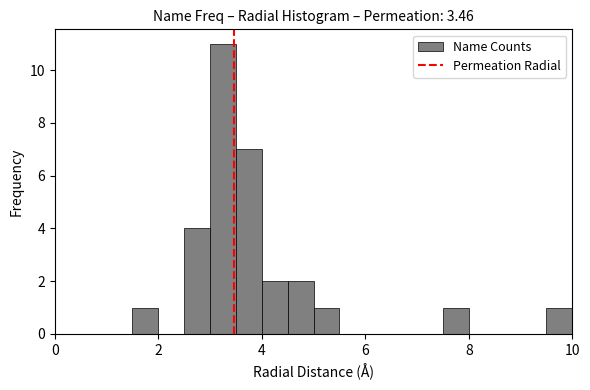

Around what value on the x-axis is the tallest bar? Give the approximate position of its centre, as read against the axis.

3.2